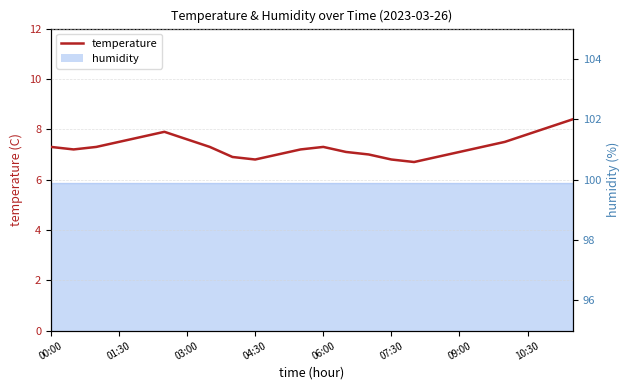

Count the number of values greater than 7.

17